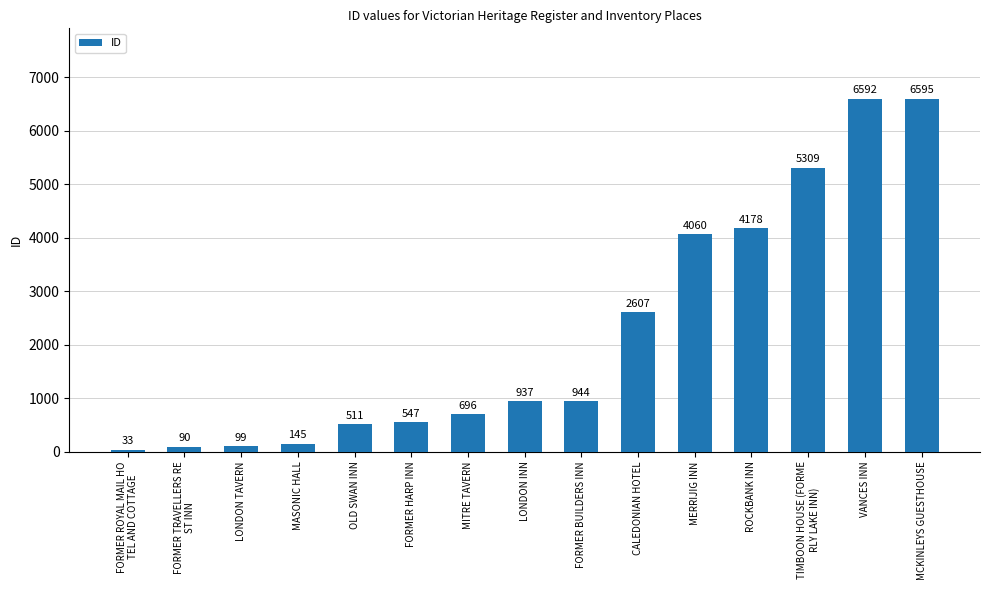

List the labels in order of value, largest first.

MCKINLEYS GUESTHOUSE, VANCES INN, TIMBOON HOUSE (FORME
RLY LAKE INN), ROCKBANK INN, MERRIJIG INN, CALEDONIAN HOTEL, FORMER BUILDERS INN, LONDON INN, MITRE TAVERN, FORMER HARP INN, OLD SWAN INN, MASONIC HALL, LONDON TAVERN, FORMER TRAVELLERS RE
ST INN, FORMER ROYAL MAIL HO
TEL AND COTTAGE